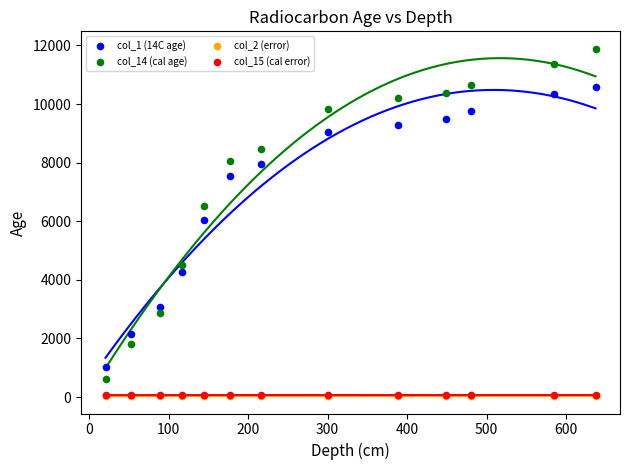

What are all the series names shown in the legend?

col_1 (14C age), col_14 (cal age), col_2 (error), col_15 (cal error)